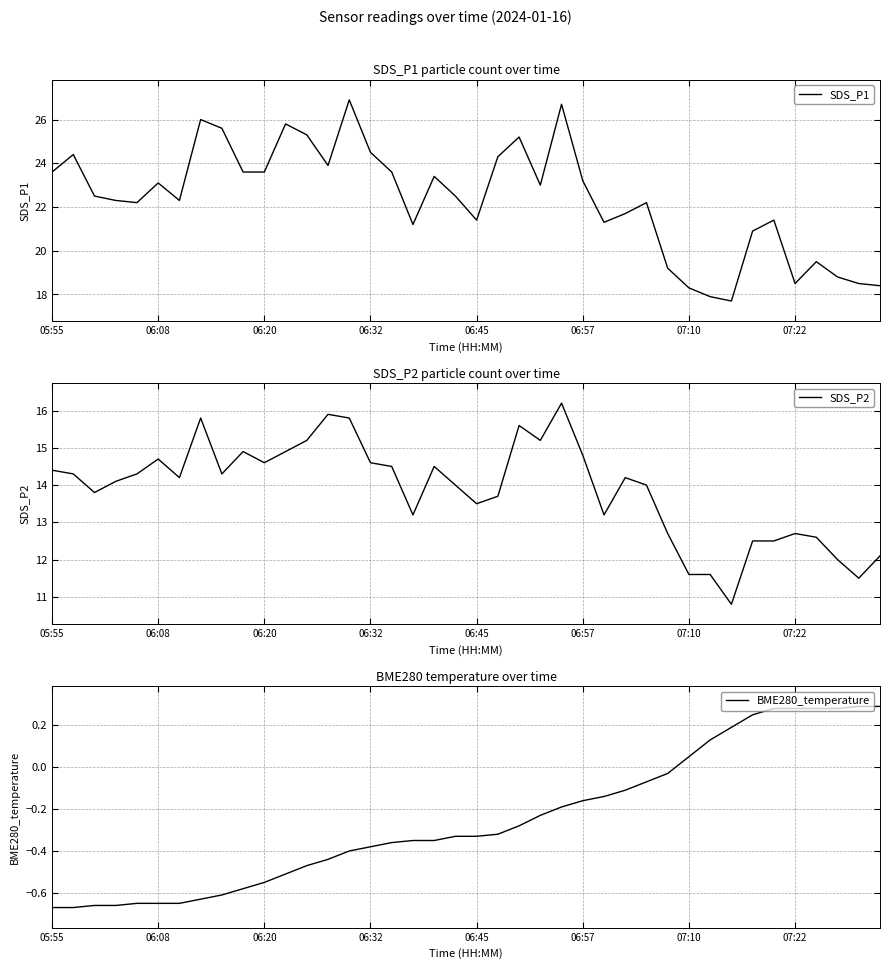

What position from the left is 36?

37